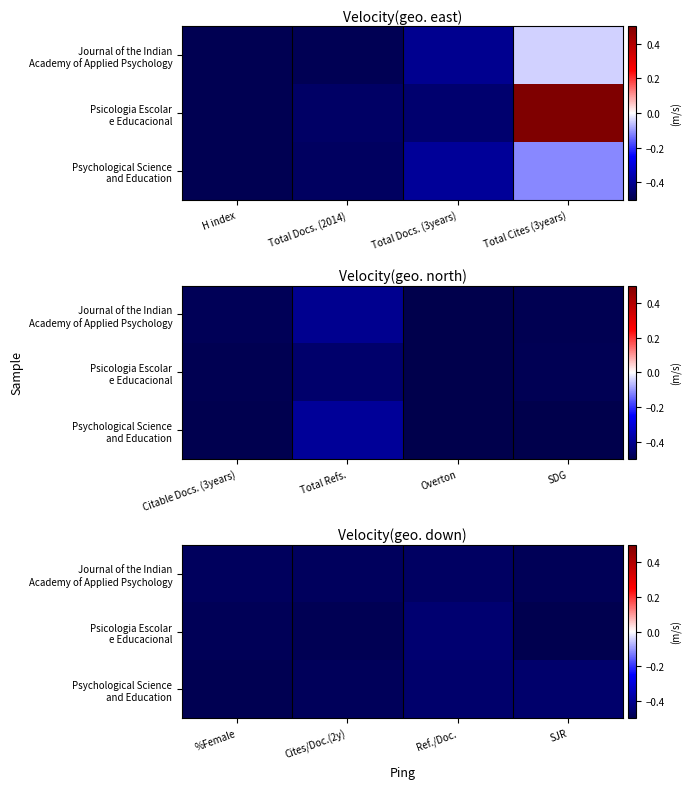

Is it true that Psicologia Escolar e Educacional equals -0.1 at SJR?

False